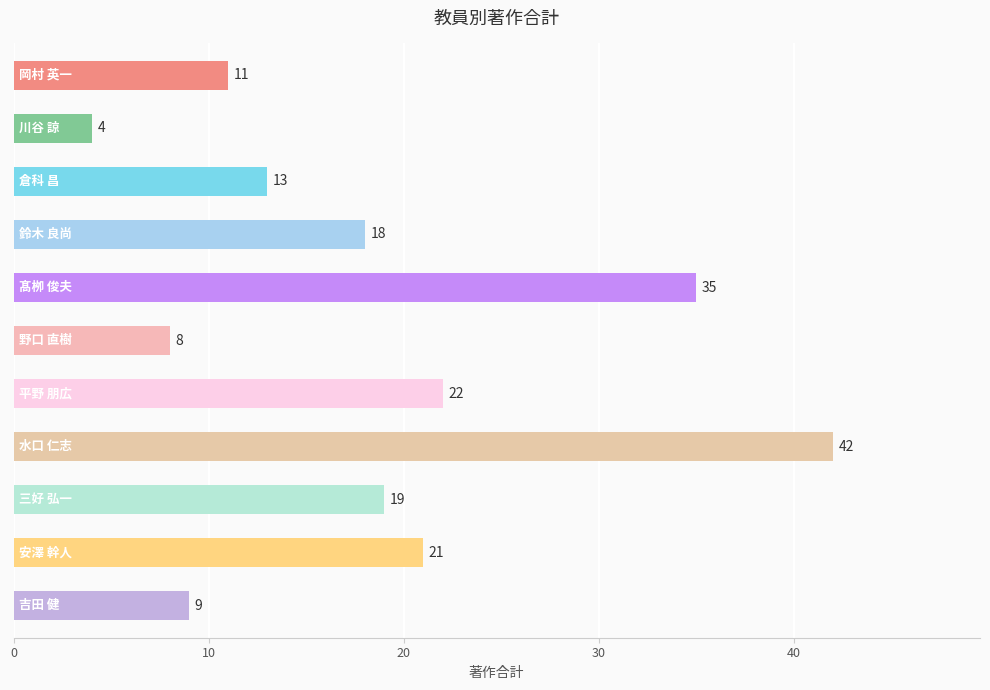

Count the number of categories in the chart.

11